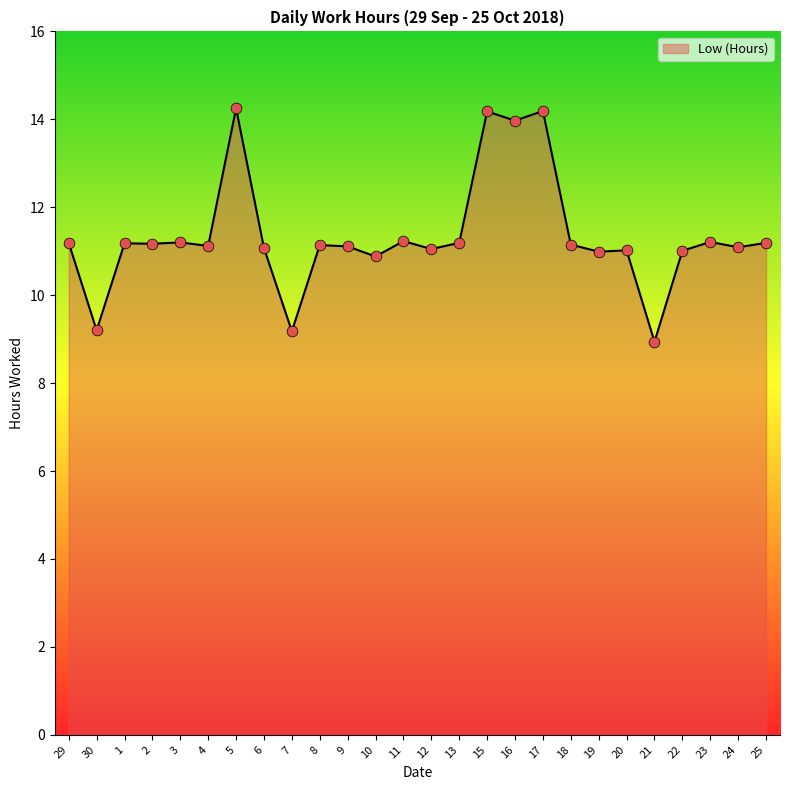

What is the change in value from 1 to 19?

-0.2